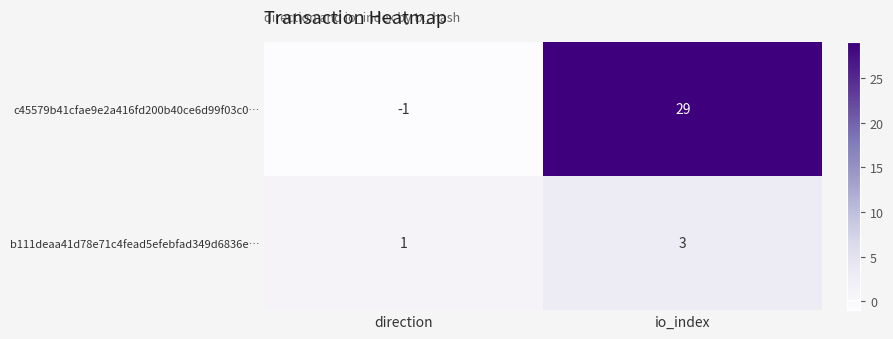

What value does the b111deaa41d78e71c4fead5efebfad349d6836e… series have at io_index?

3